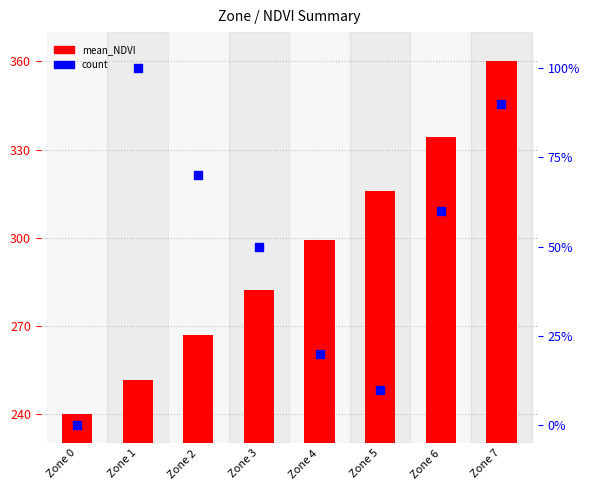

What is the total value across all series at Zone 5?

325.9